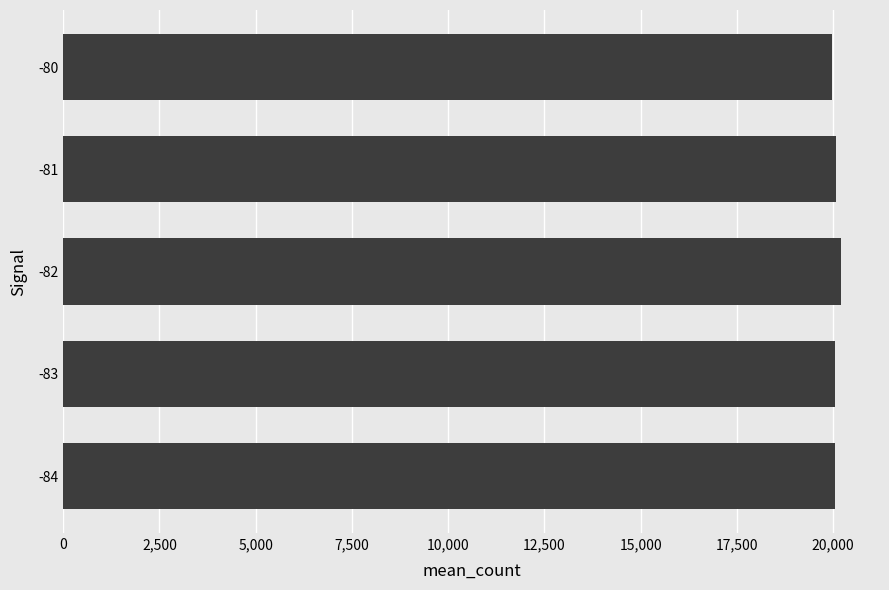

What is the sum of all values?

100375.2